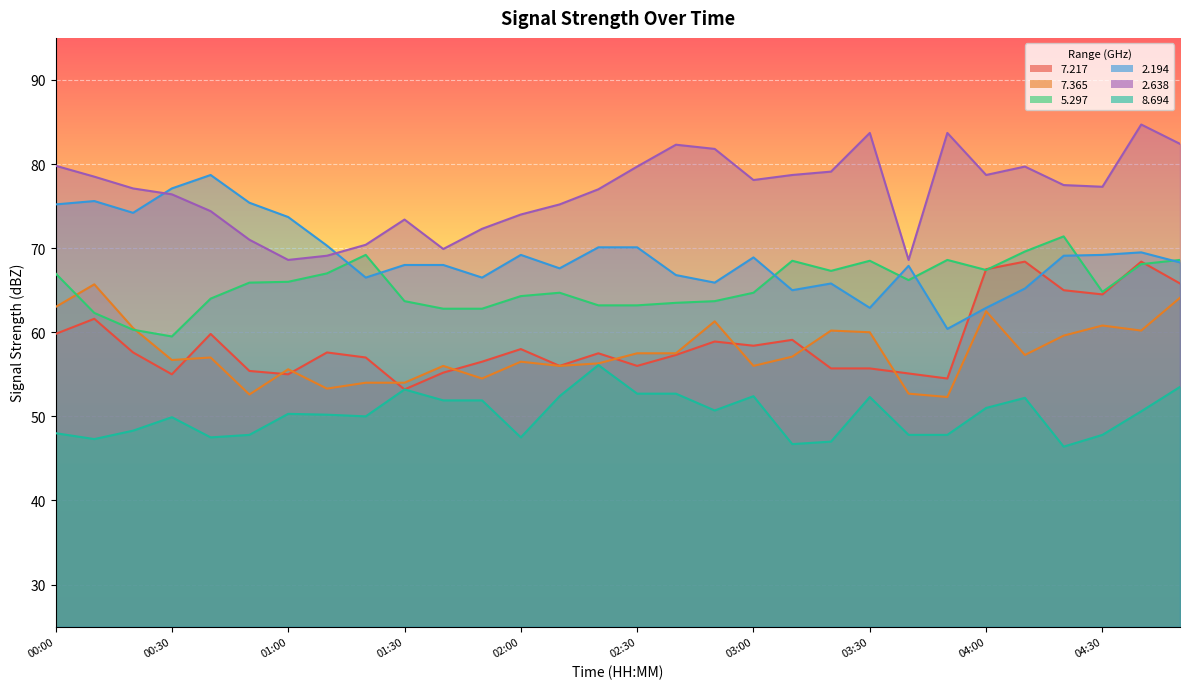

Which label corresponds to the smallest value in the chart?

04:20